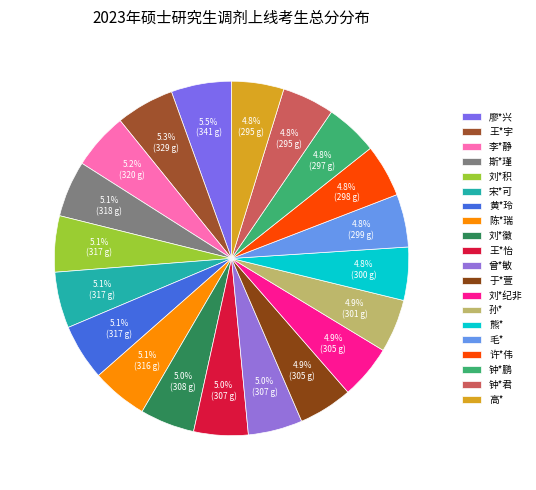

Is the sum of 高* and 廖*兴 greater than half?

No